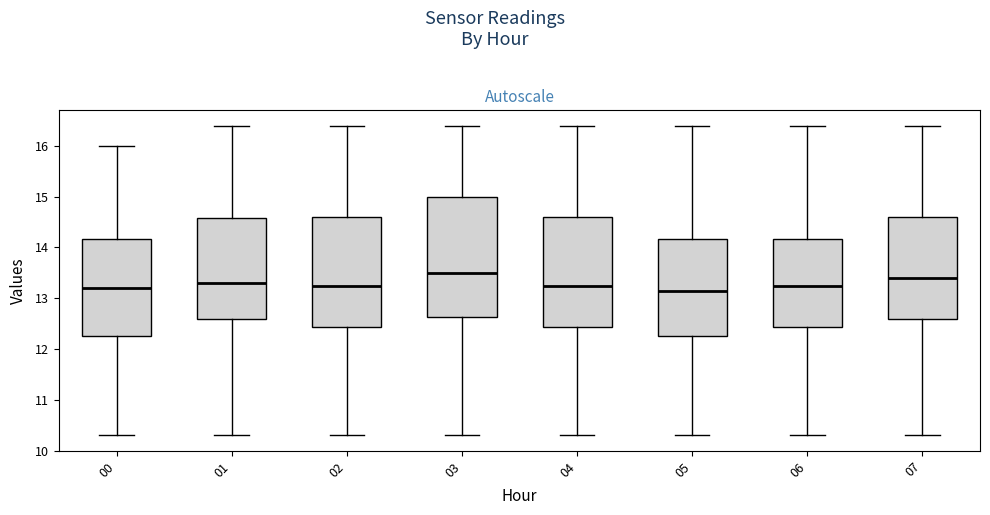

Reading left to right, read every box against the y-axis: the position of its median line, the range the box covers, and the ends of its whiskers. The values are not printed on the chart, so give them approximately, as read against the axis.

00: median 13.2, box 12.3 to 14.2, whiskers 10.3 to 16.0
01: median 13.3, box 12.6 to 14.6, whiskers 10.3 to 16.4
02: median 13.3, box 12.4 to 14.6, whiskers 10.3 to 16.4
03: median 13.5, box 12.6 to 15.0, whiskers 10.3 to 16.4
04: median 13.3, box 12.4 to 14.6, whiskers 10.3 to 16.4
05: median 13.2, box 12.3 to 14.2, whiskers 10.3 to 16.4
06: median 13.3, box 12.4 to 14.2, whiskers 10.3 to 16.4
07: median 13.4, box 12.6 to 14.6, whiskers 10.3 to 16.4